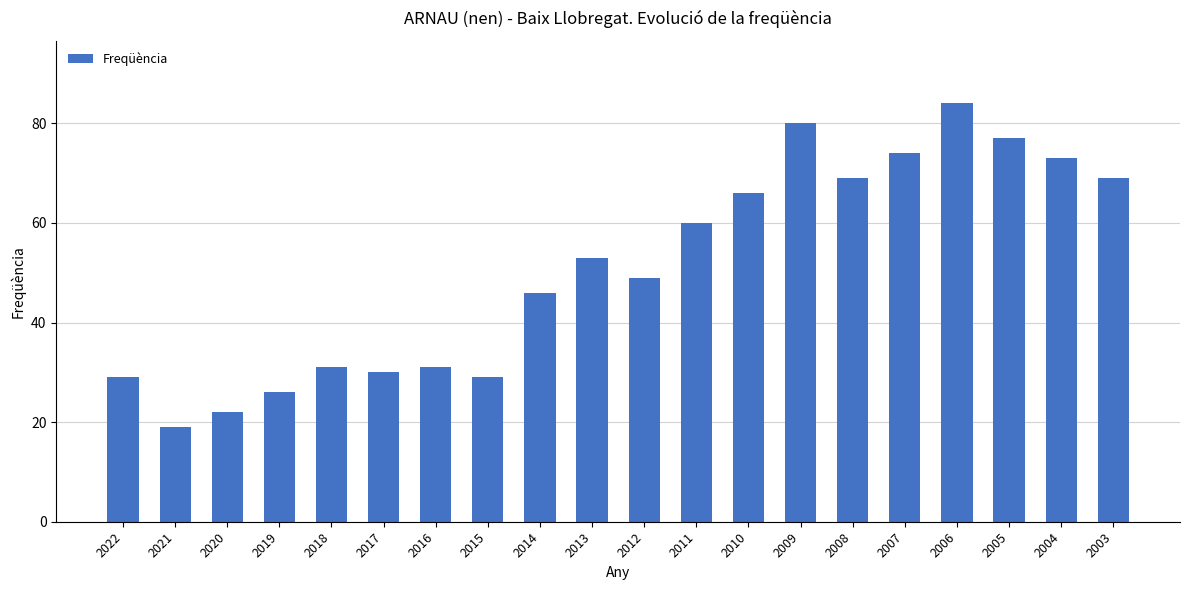

Reading left to right, list all the values displayed in this chart.

2022=29	2021=19	2020=22	2019=26	2018=31	2017=30	2016=31	2015=29	2014=46	2013=53	2012=49	2011=60	2010=66	2009=80	2008=69	2007=74	2006=84	2005=77	2004=73	2003=69